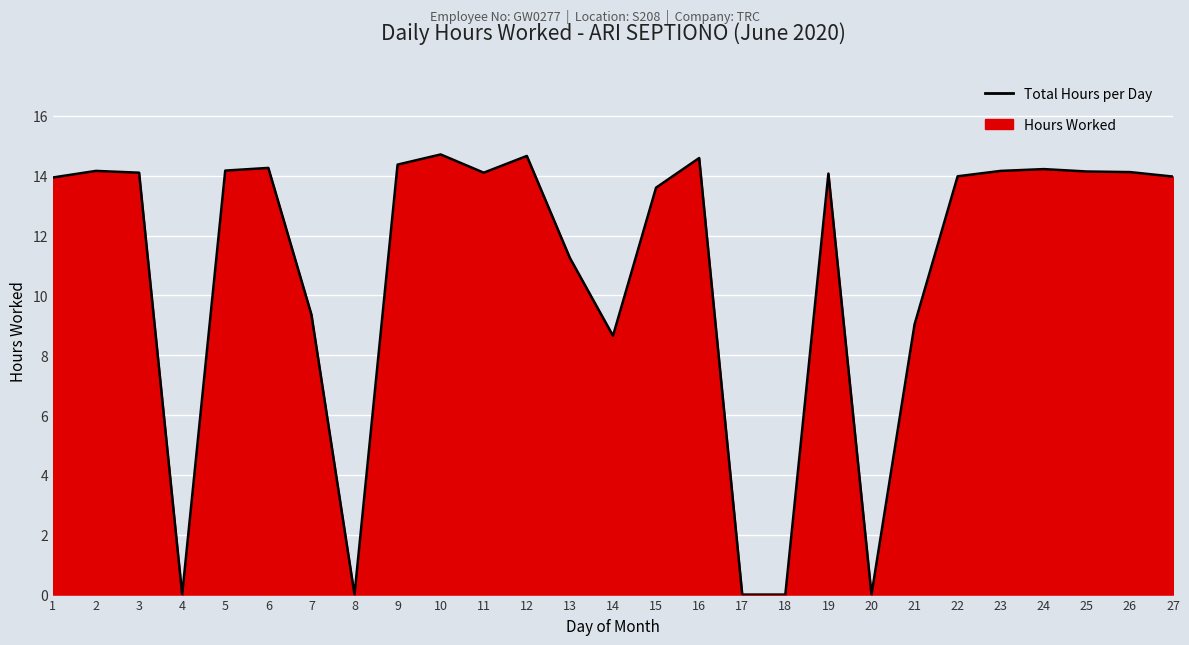

What is the sum of all values?

293.6